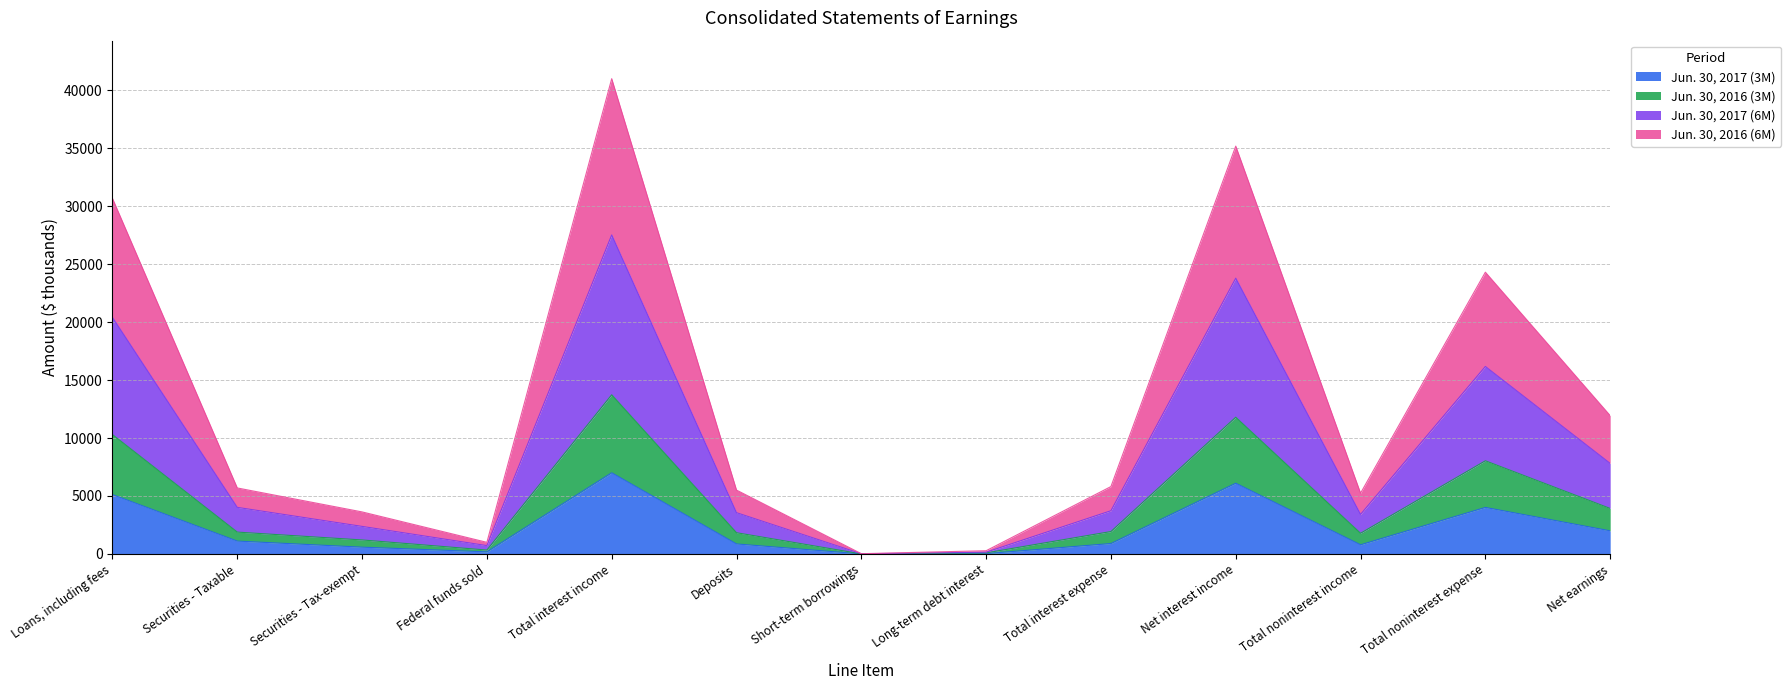

What is the greatest value displayed?

40985